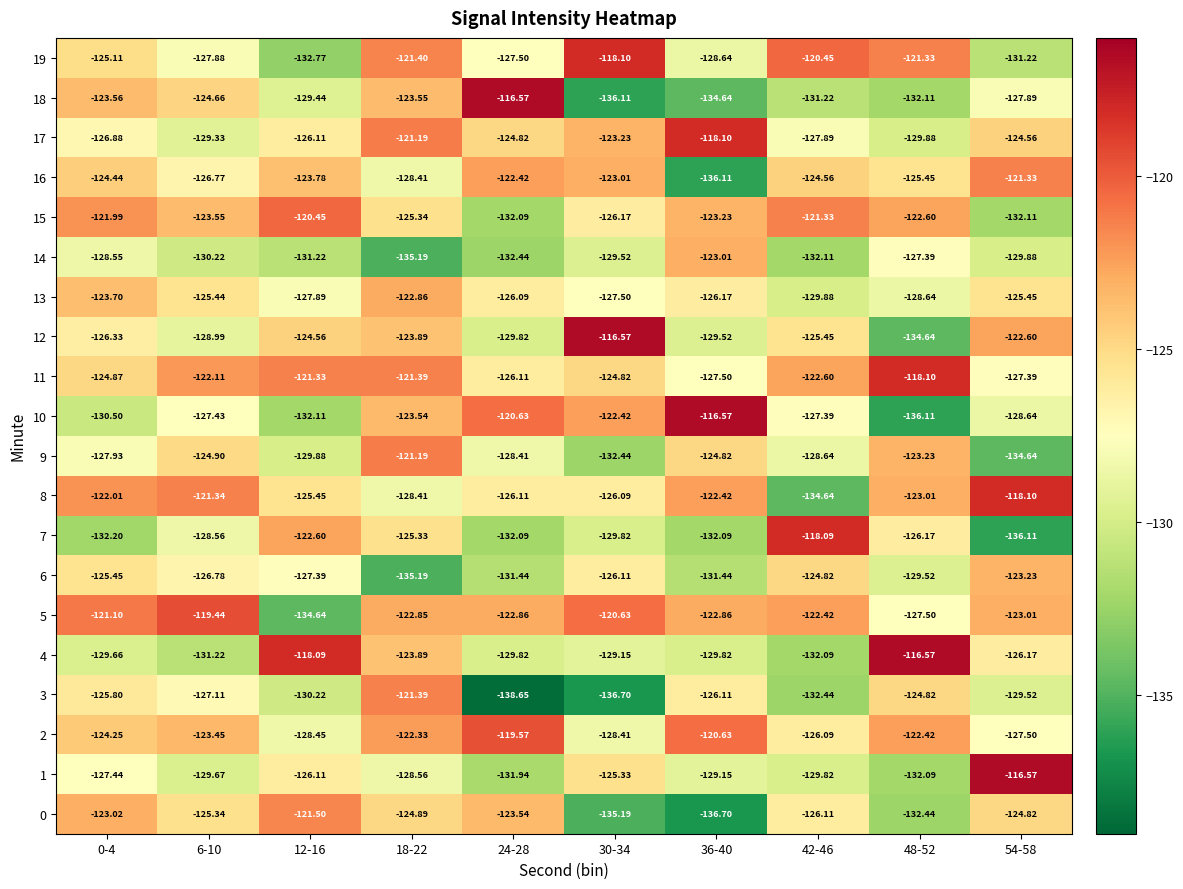

How many distinct data groups are displayed?

20